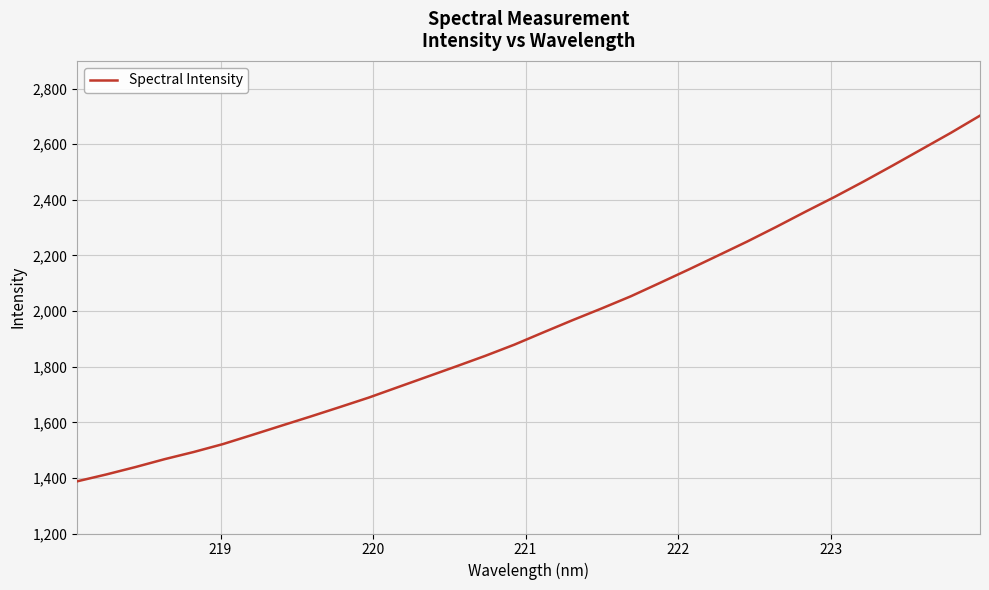

What is the difference between the maximum and minimum values?

1315.4